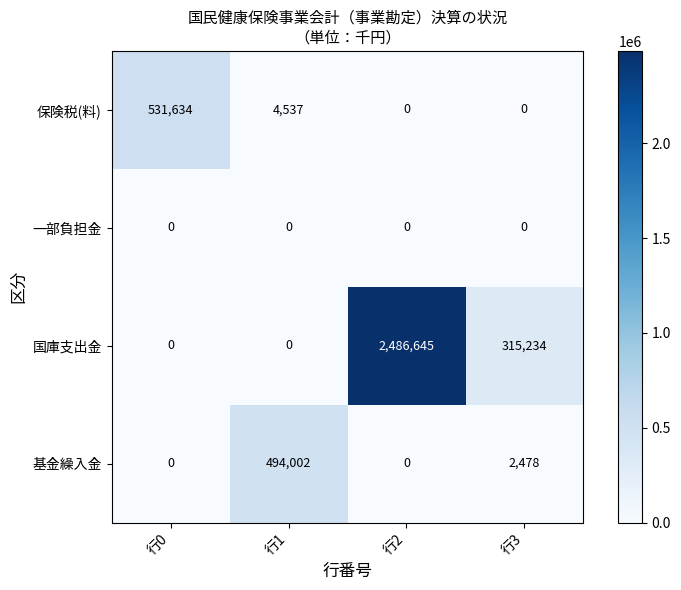

Which category has the highest value across all series?

行2